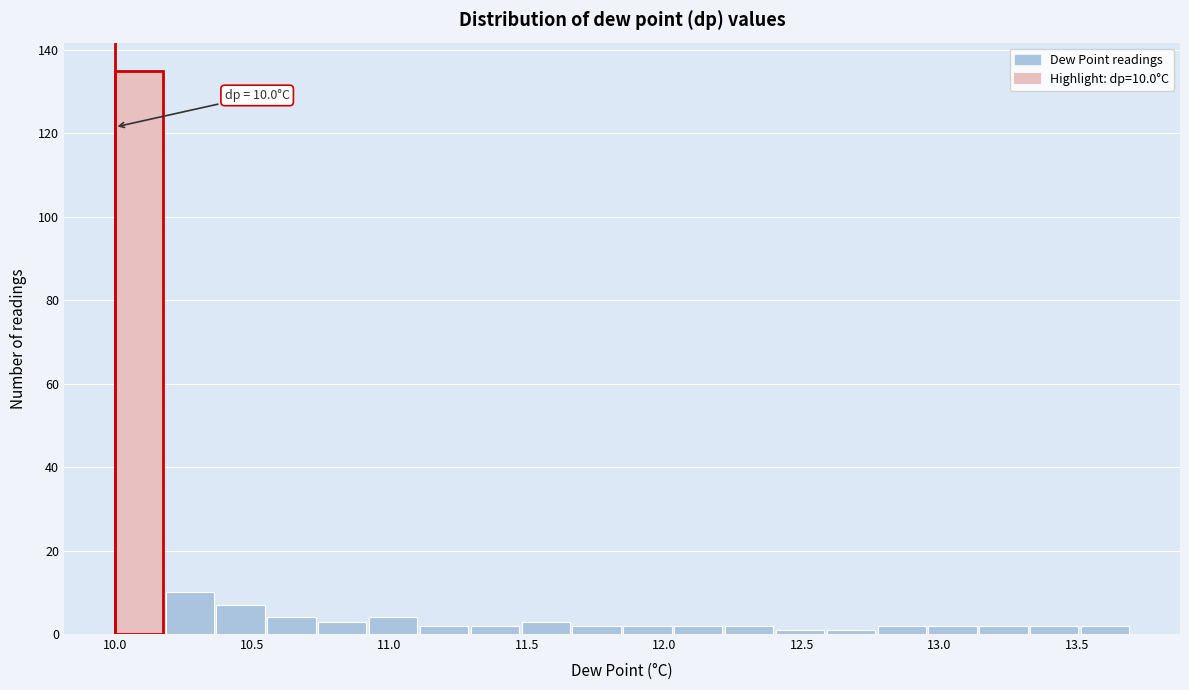

Read against the x-axis, roughly where is the centre of the tallest bar?

10.10